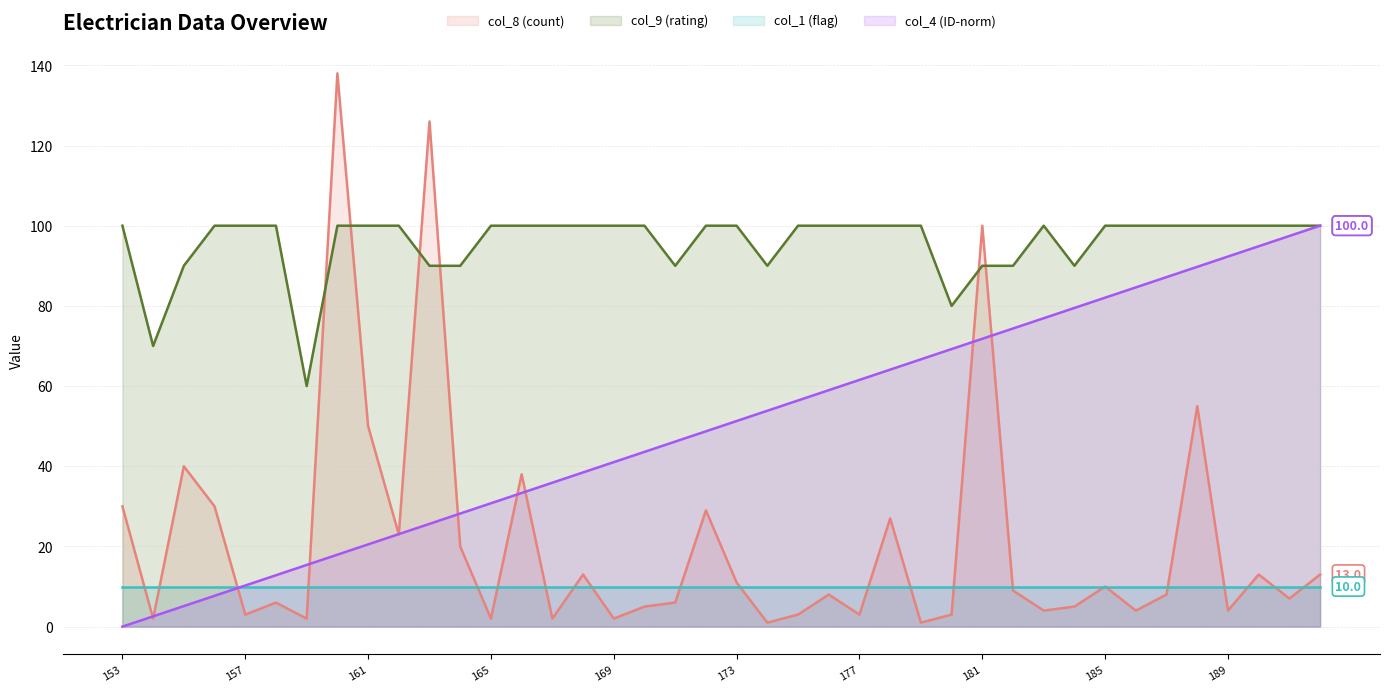

True or false: col_9 has more than 1 interior local peaks.

False